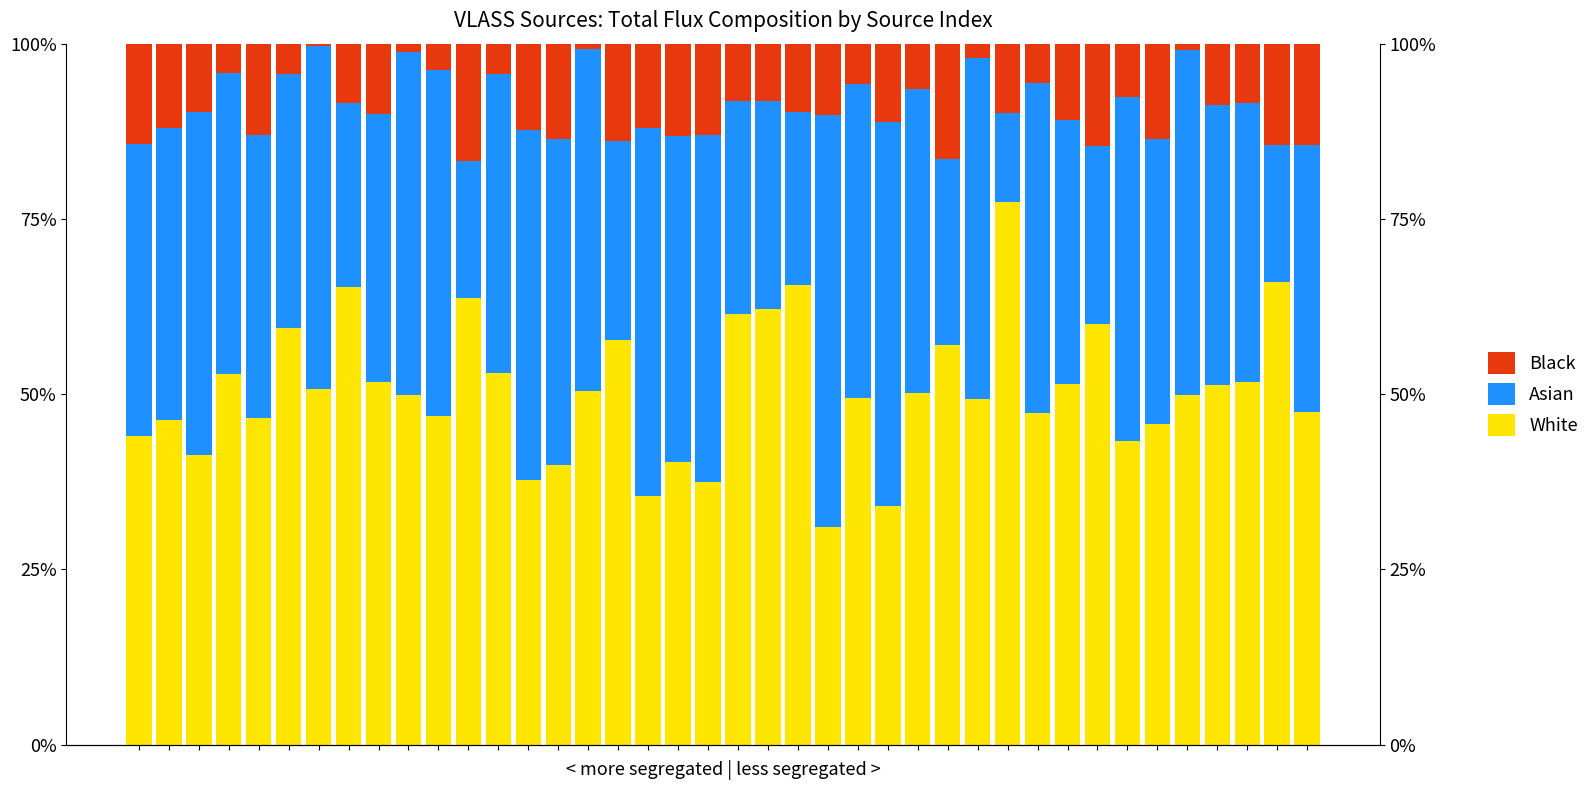

What is the difference between the second highest and second lowest values in the White series?

32.0